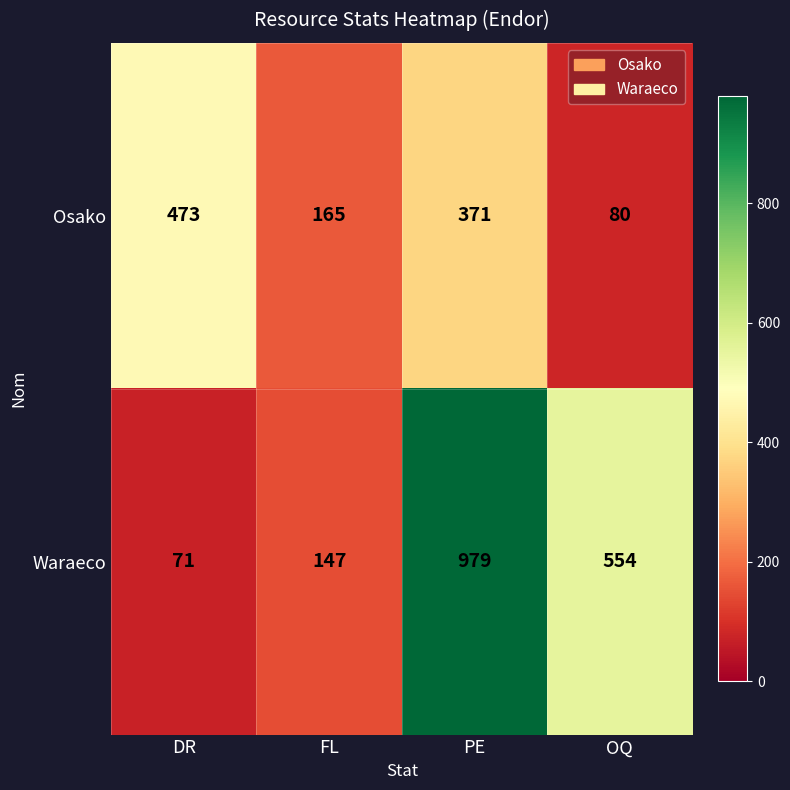

Which series has the largest range (max minus min)?

Waraeco